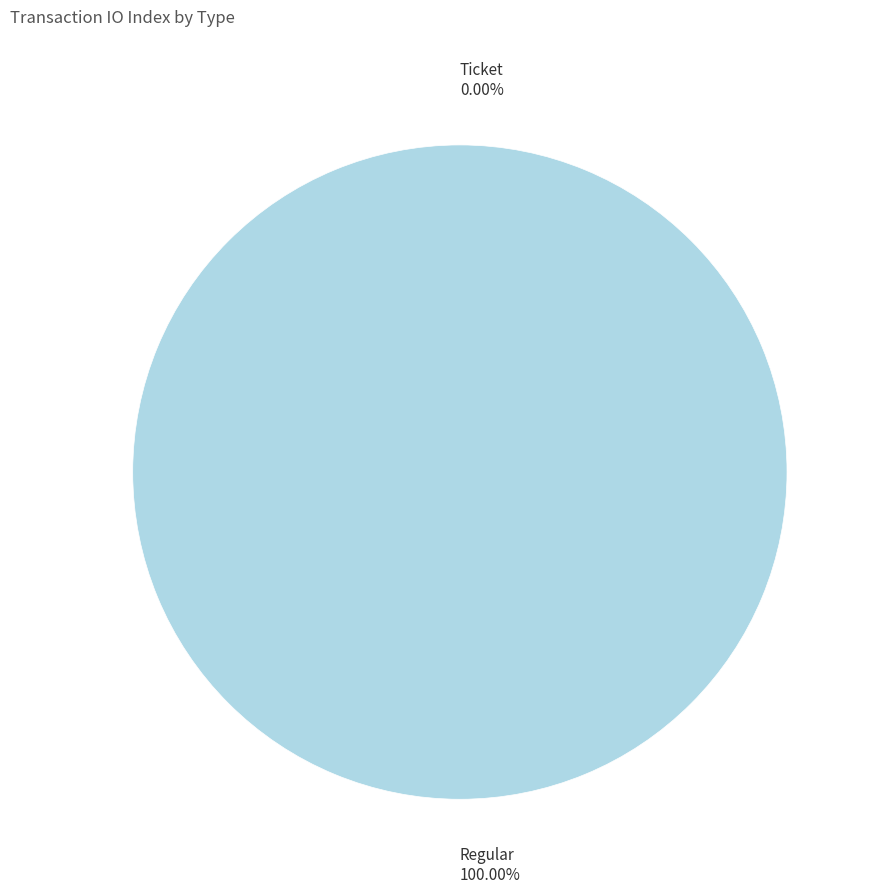

True or false: Ticket accounts for 0% of the total.

True